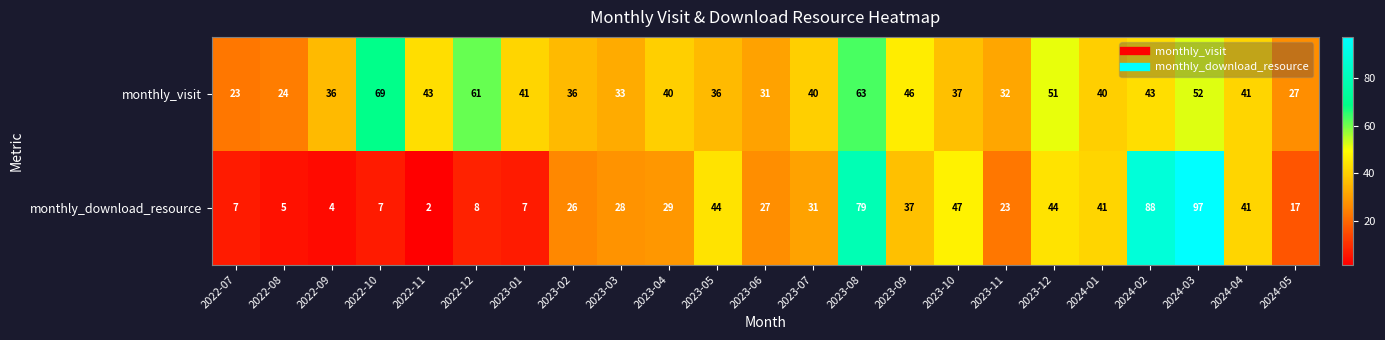

At which category is the sum across all series the highest?

2024-03